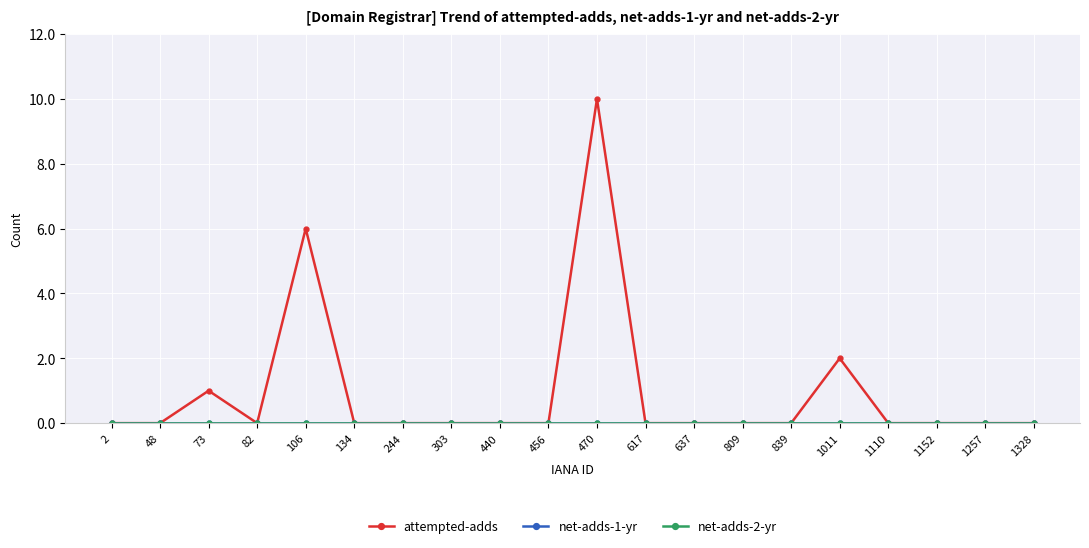

Is the value of net-adds-2-yr at 1152 greater than the value of net-adds-1-yr at 637?

No